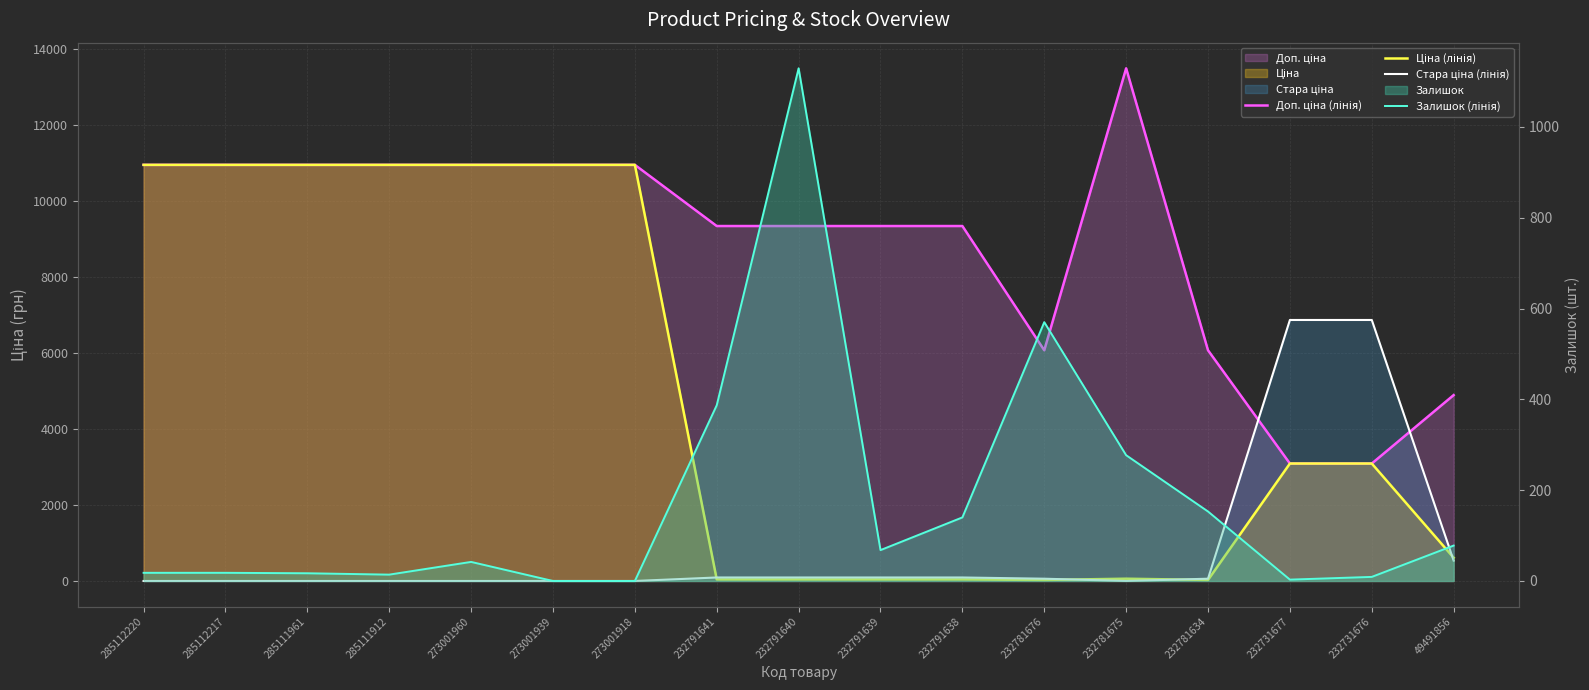

What is the maximum value shown in the chart?

13493.2